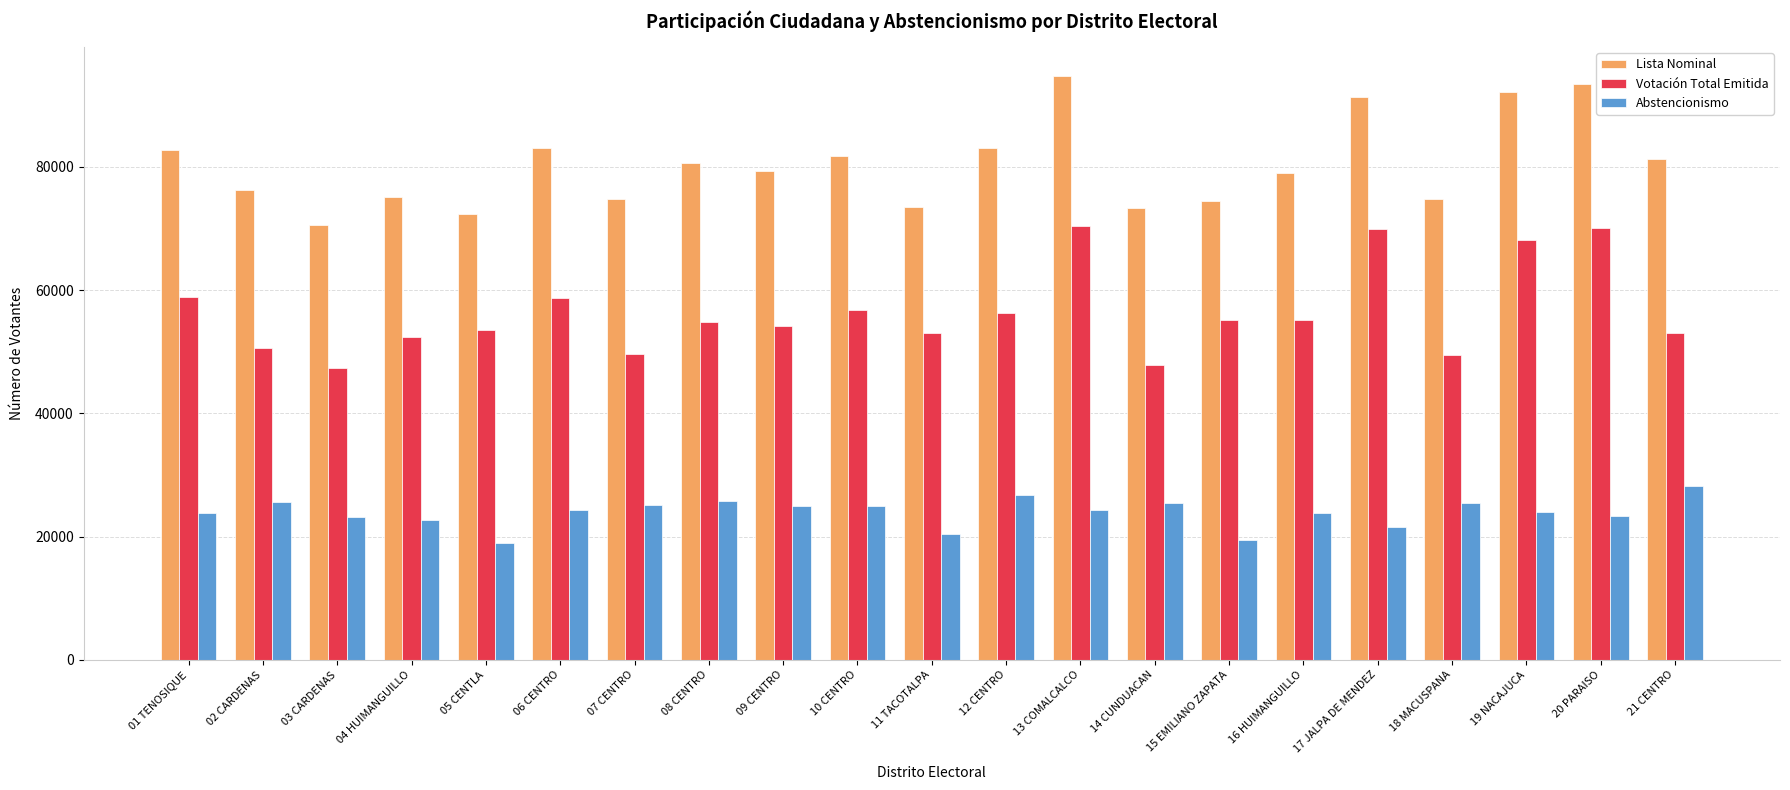

What is the difference between the maximum and second lowest values in the Votación Total Emitida series?

22613